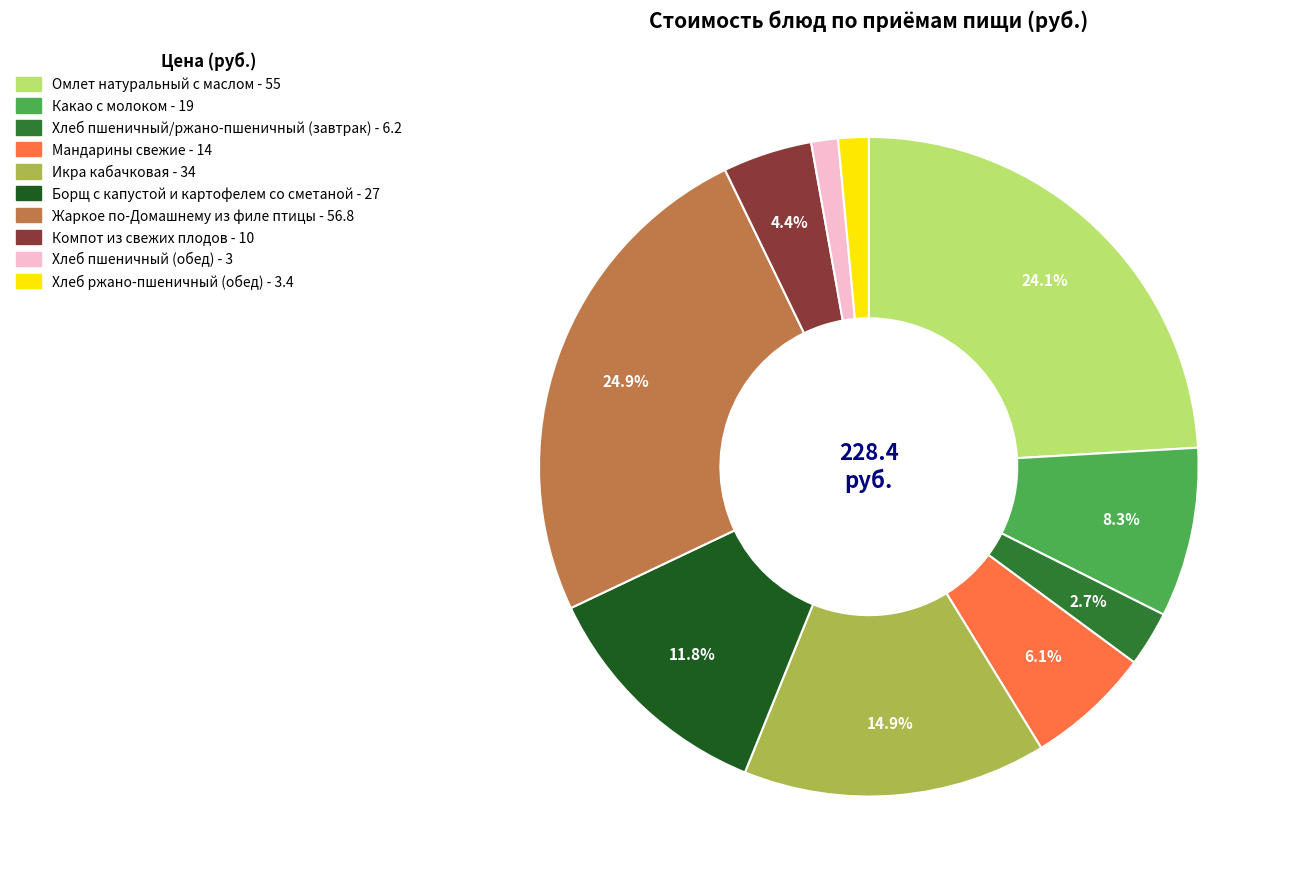

The Хлеб ржано-пшеничный (обед) slice represents 1% of the pie. True or false?

True